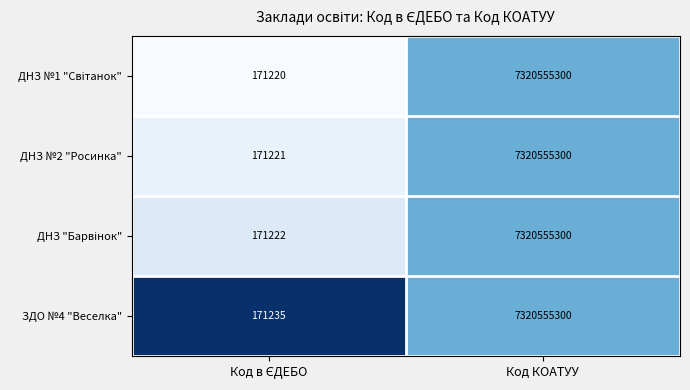

What is the minimum value shown in the chart?

171220